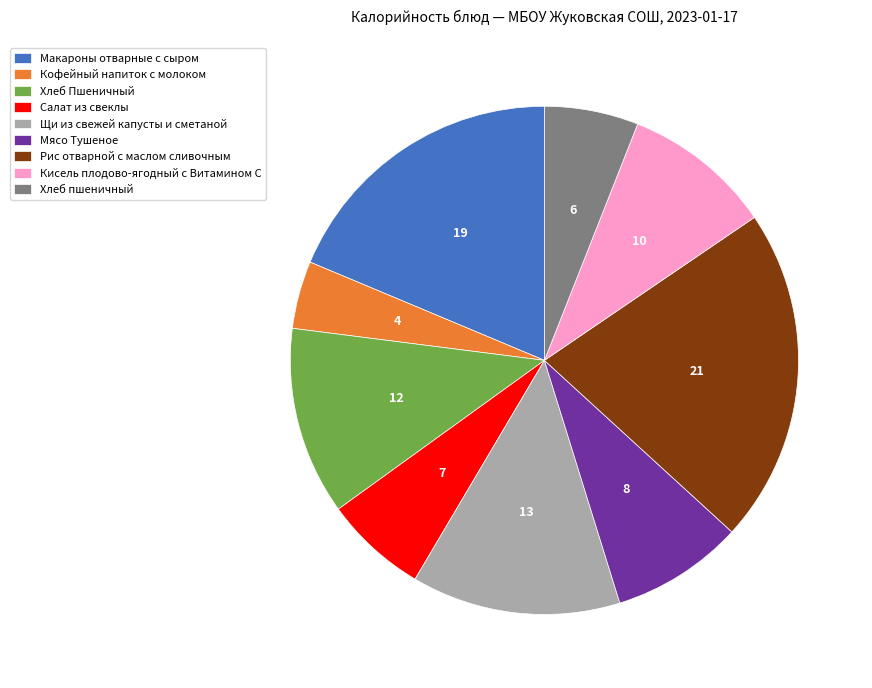

Count the number of slices in the pie.

9